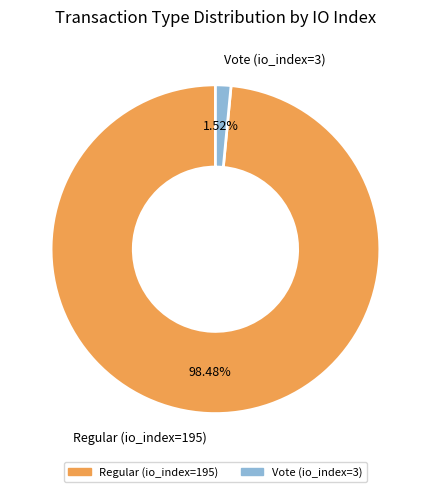

Count the number of slices in the pie.

2